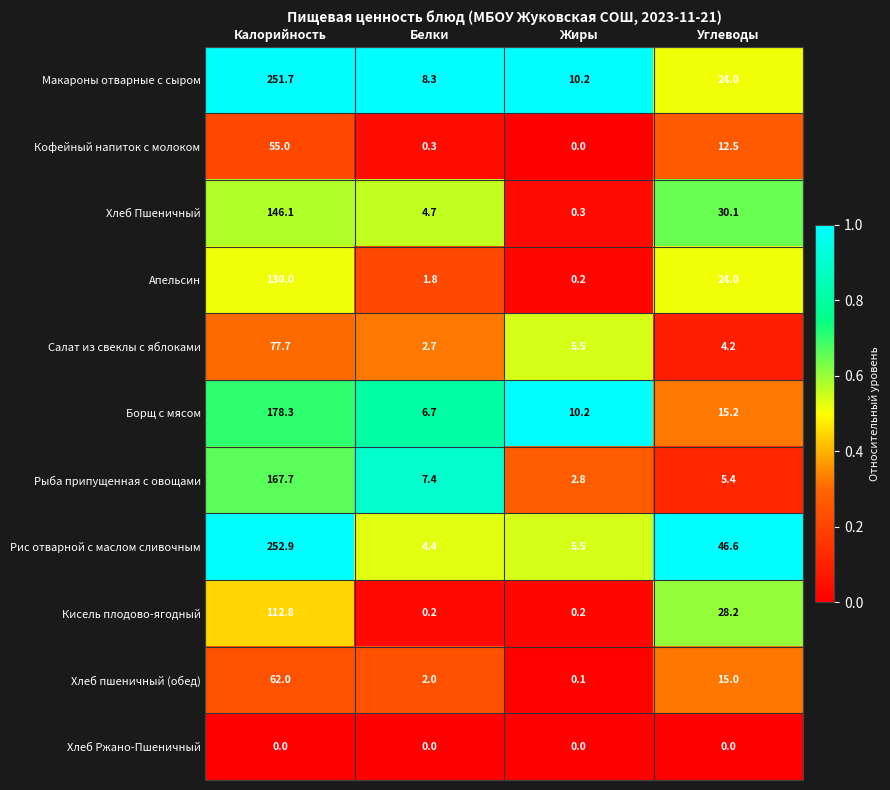

Rank the series by their maximum value, from lowest to highest.

Хлеб Ржано-Пшеничный, Кофейный напиток с молоком, Хлеб пшеничный (обед), Салат из свеклы с яблоками, Кисель плодово-ягодный, Апельсин, Хлеб Пшеничный, Рыба припущенная с овощами, Борщ с мясом, Макароны отварные с сыром, Рис отварной с маслом сливочным